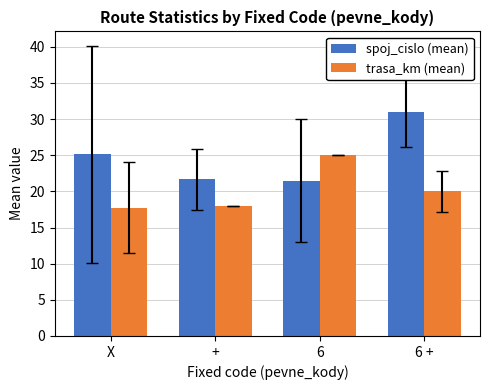

What value does the trasa_km (mean) series have at 6?

25.0